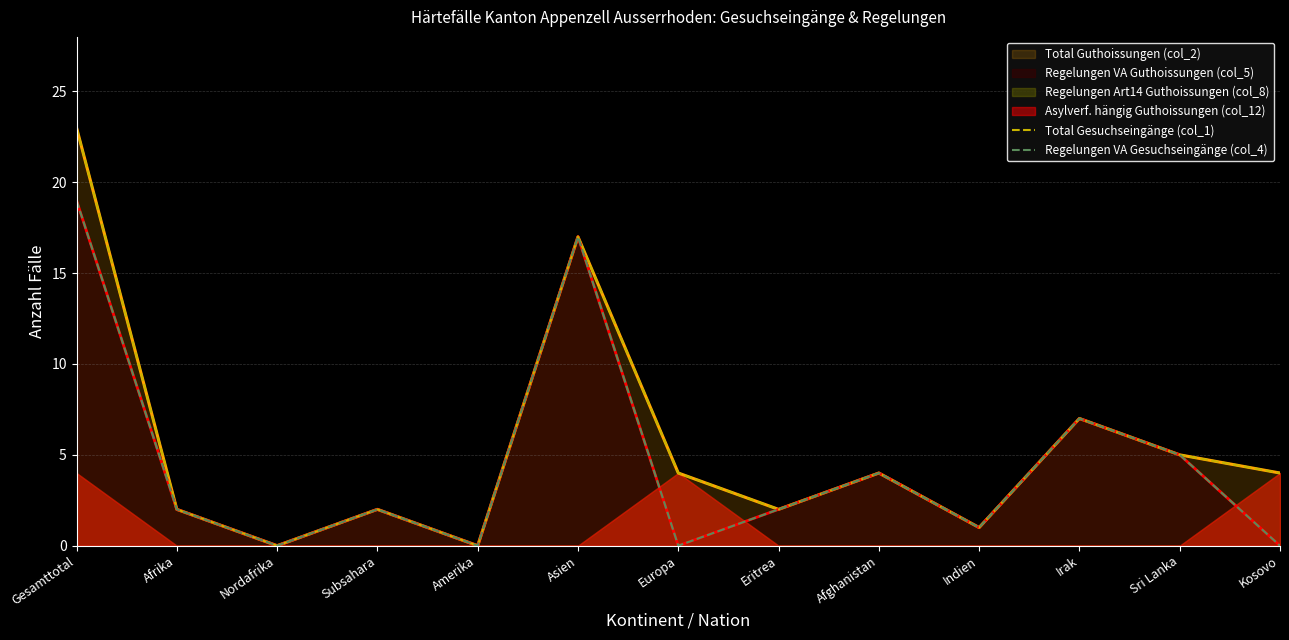

Which series has the largest total across all categories?

Total Gesuchseingänge (col_1)